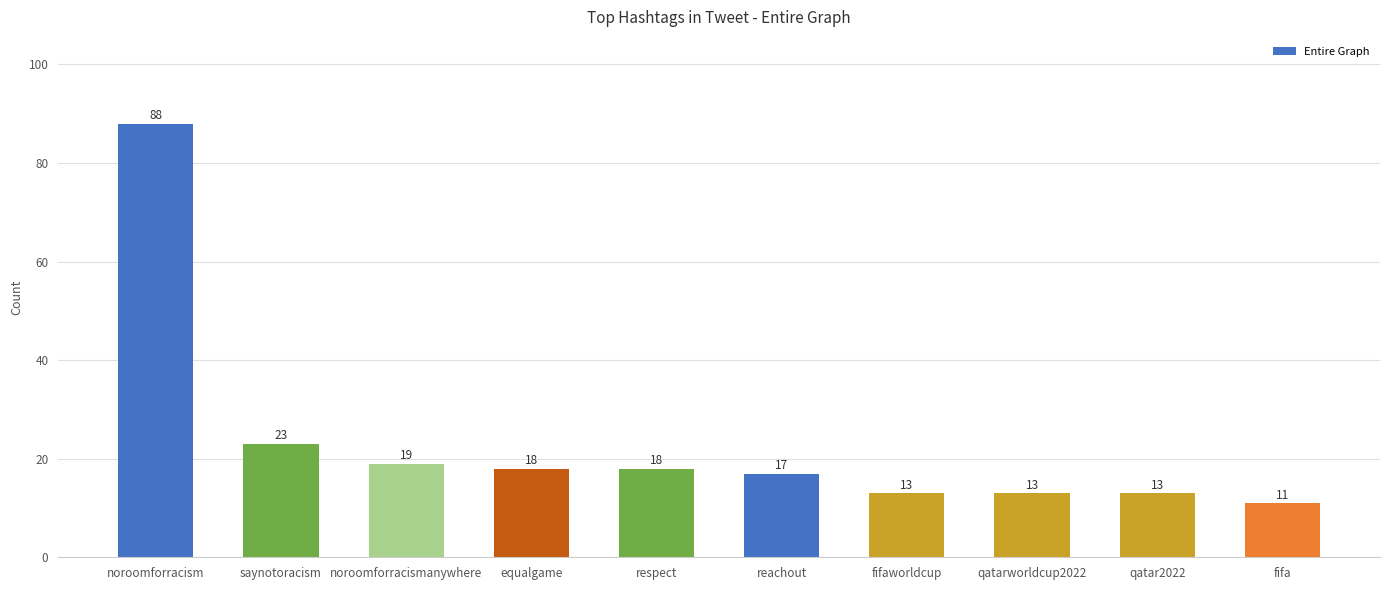

What is the sum of all values?

233